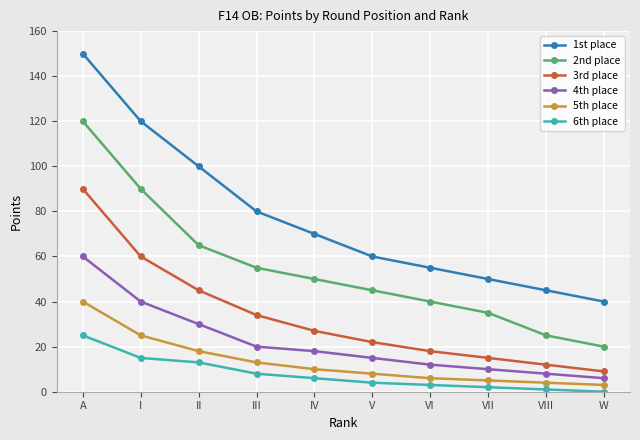

Does the chart display data point markers on the line(s)?

Yes